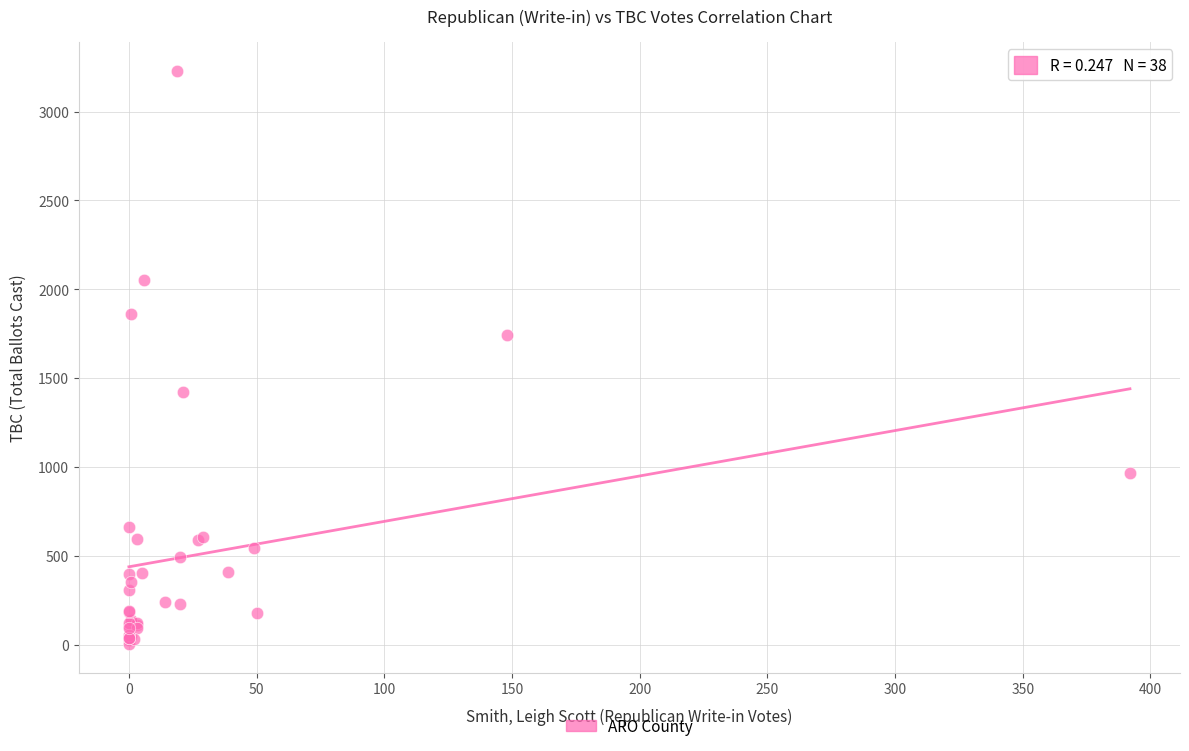

What Y value in the scatter plot is closest to 1616?

1745